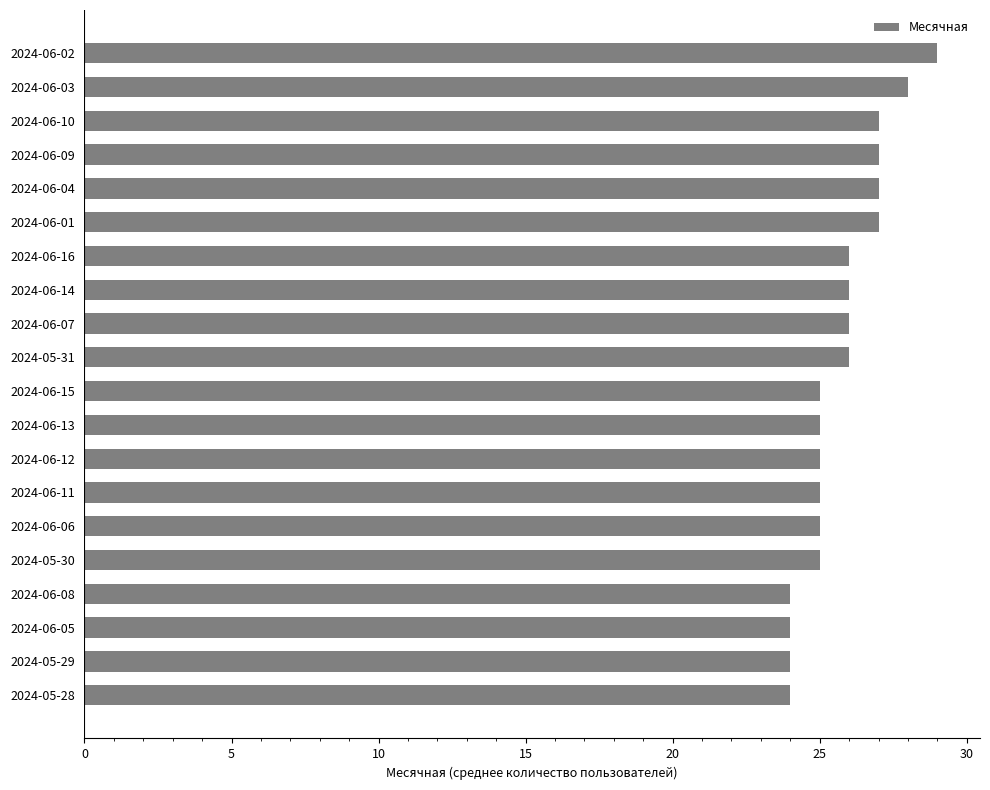

What is the greatest value displayed?

29